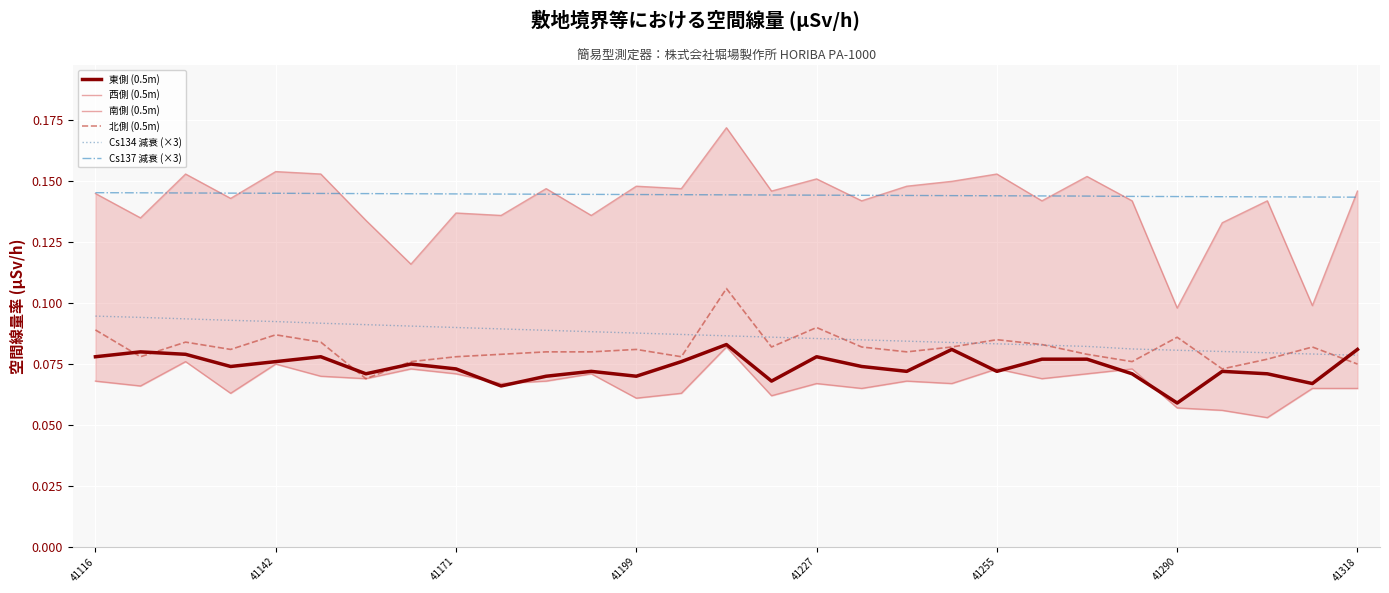

List the series in order of their peak value, lowest first.

南側 (0.5m), 東側 (0.5m), Cs134 減衰 (×3), 北側 (0.5m), Cs137 減衰 (×3), 西側 (0.5m)